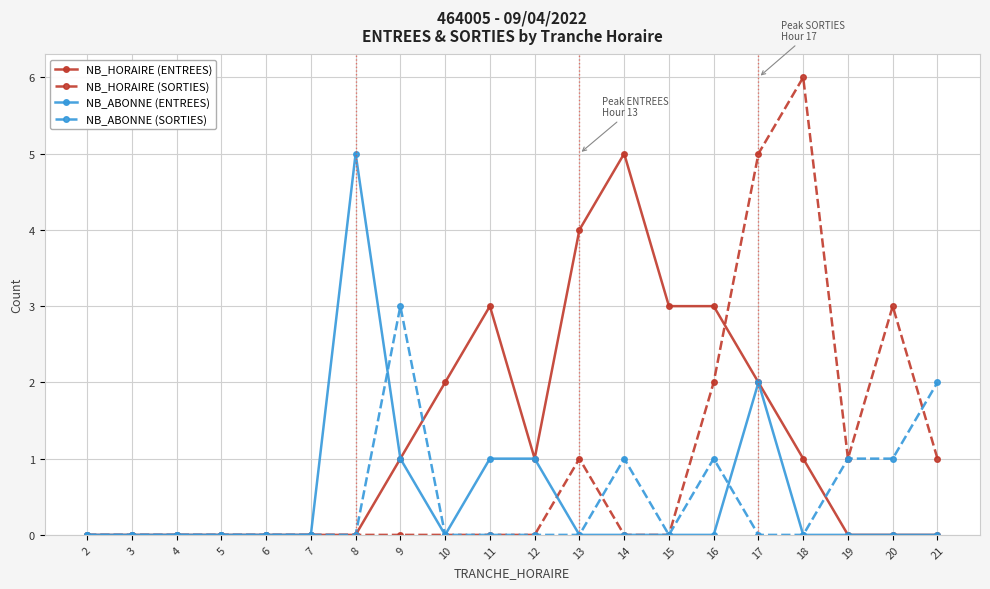

Reading left to right, what are all the values shown in this chart?

NB_HORAIRE (ENTREES): 0	0	0	0	0	0	0	1	2	3	1	4	5	3	3	2	1	0	0	0
NB_HORAIRE (SORTIES): 0	0	0	0	0	0	0	0	0	0	0	1	0	0	2	5	6	1	3	1
NB_ABONNE (ENTREES): 0	0	0	0	0	0	5	1	0	1	1	0	0	0	0	2	0	0	0	0
NB_ABONNE (SORTIES): 0	0	0	0	0	0	0	3	0	0	0	0	1	0	1	0	0	1	1	2